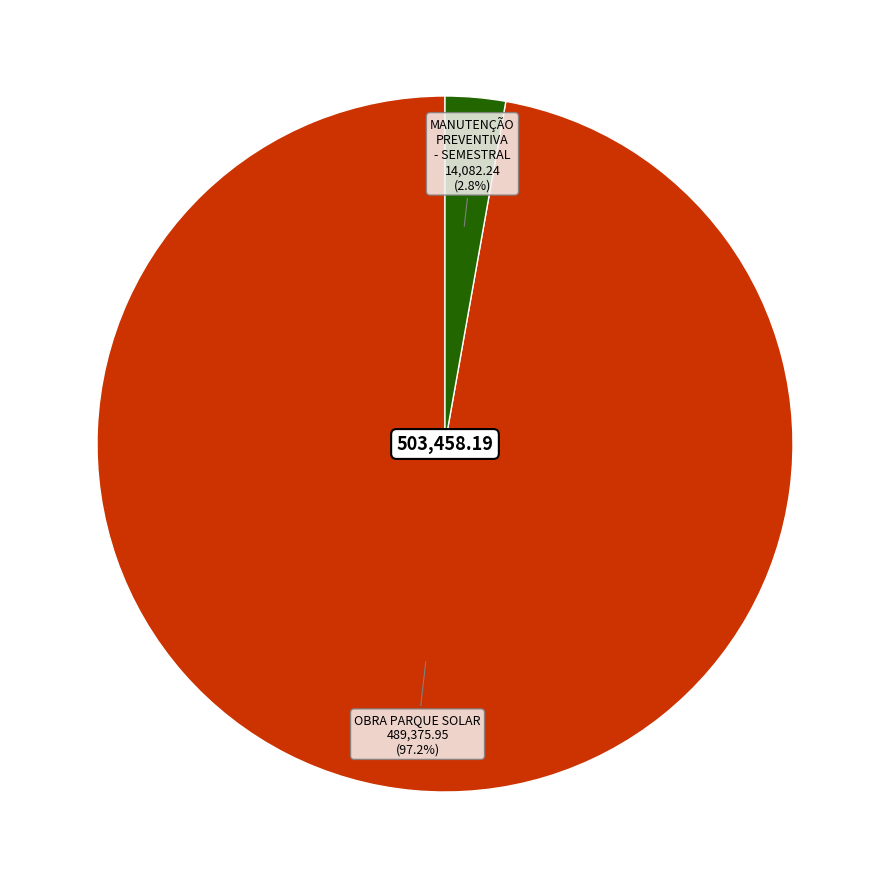

True or false: MANUTENÇÃO PREVENTIVA - SEMESTRAL accounts for 3% of the total.

True